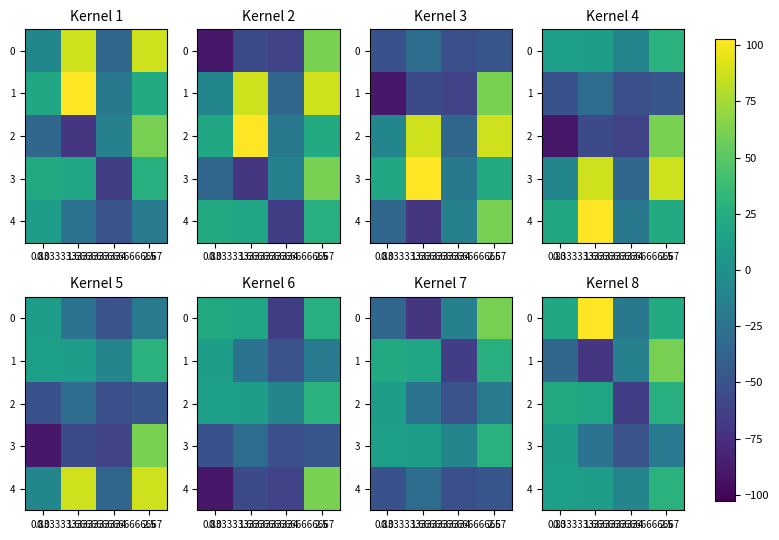

The 1 series shows 28.5 at 2.5. True or false?

False